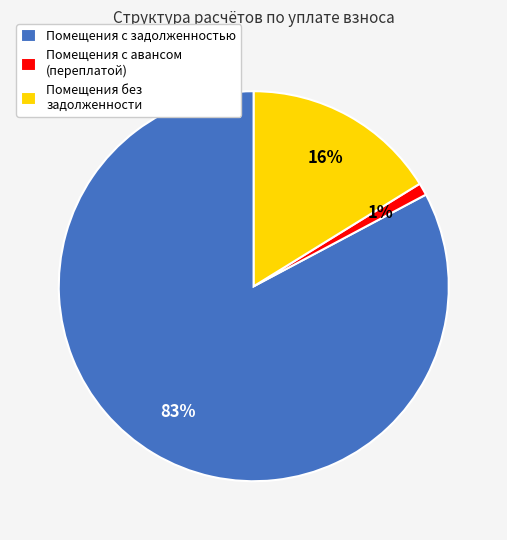

Rank the categories by value from lowest to highest.

Помещения с авансом (переплатой), Помещения без задолженности, Помещения с задолженностью